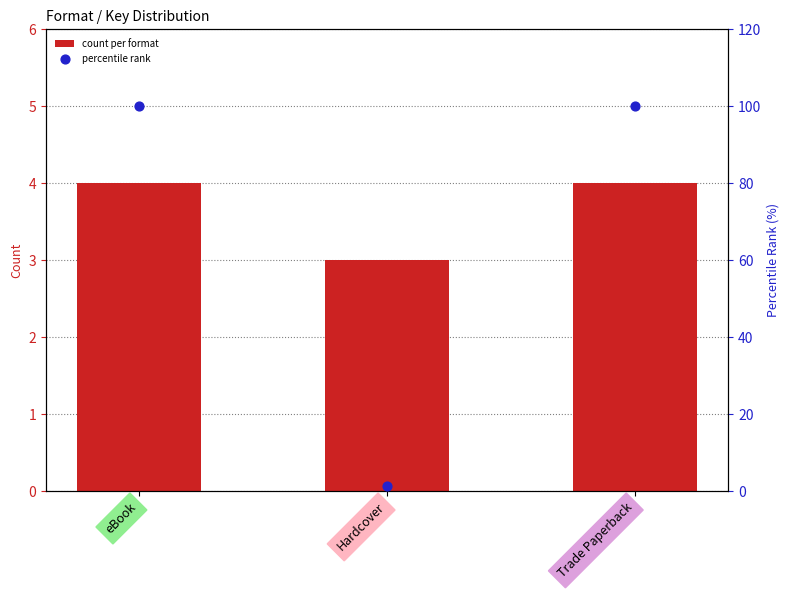

What is the total value across all series at Trade Paperback?

104.0